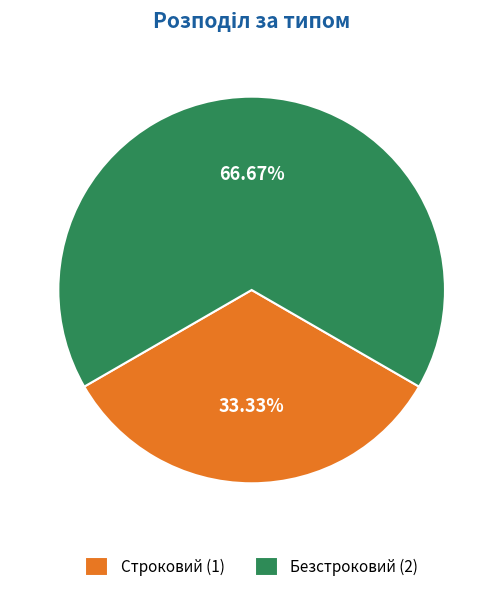

How many segments does this pie chart have?

2